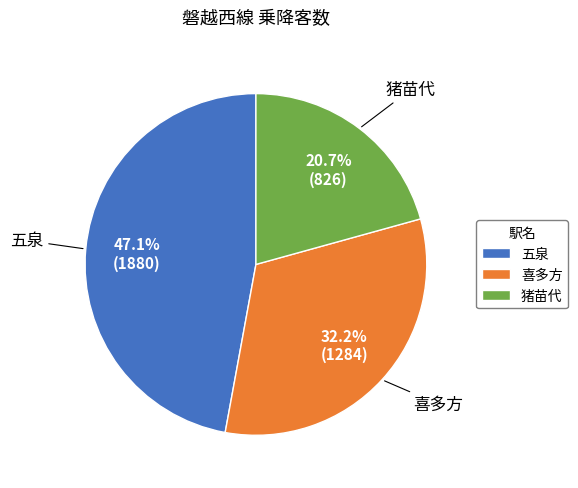

To the nearest percent, what is the combined percentage of 五泉 and 猪苗代?

68%